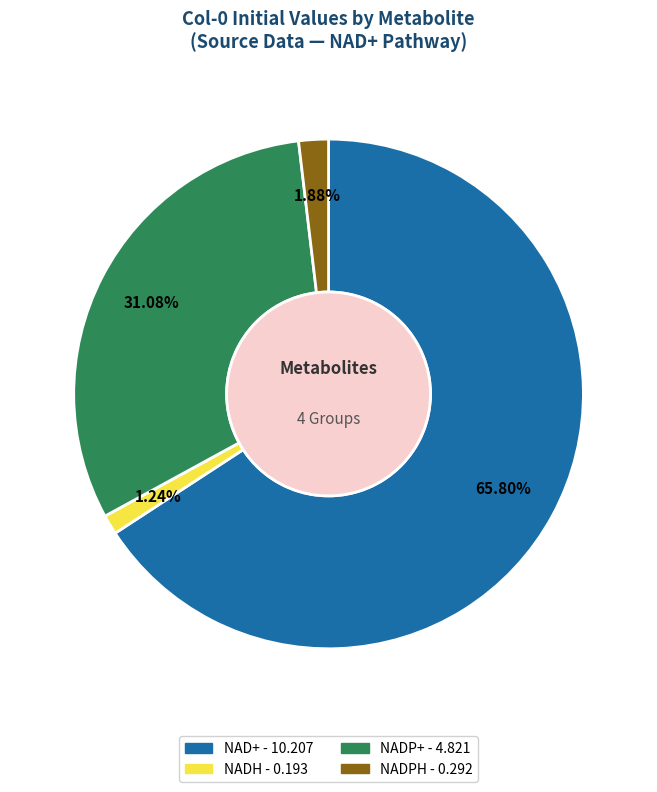

What percentage is NOT represented by NADPH?

98.1%